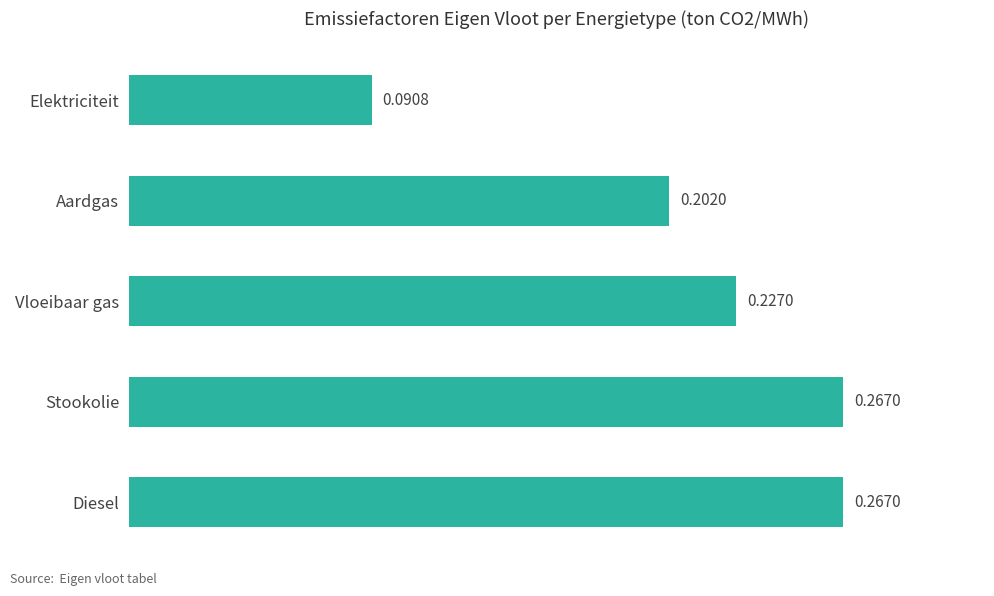

What is the sum of the values at Diesel and Elektriciteit?

0.4